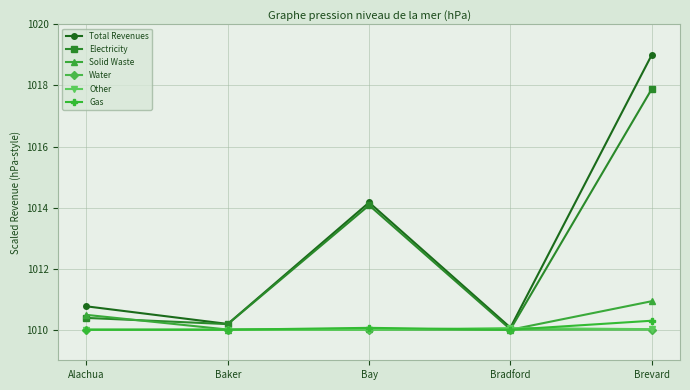

Which series has the widest spread of values?

Total Revenues